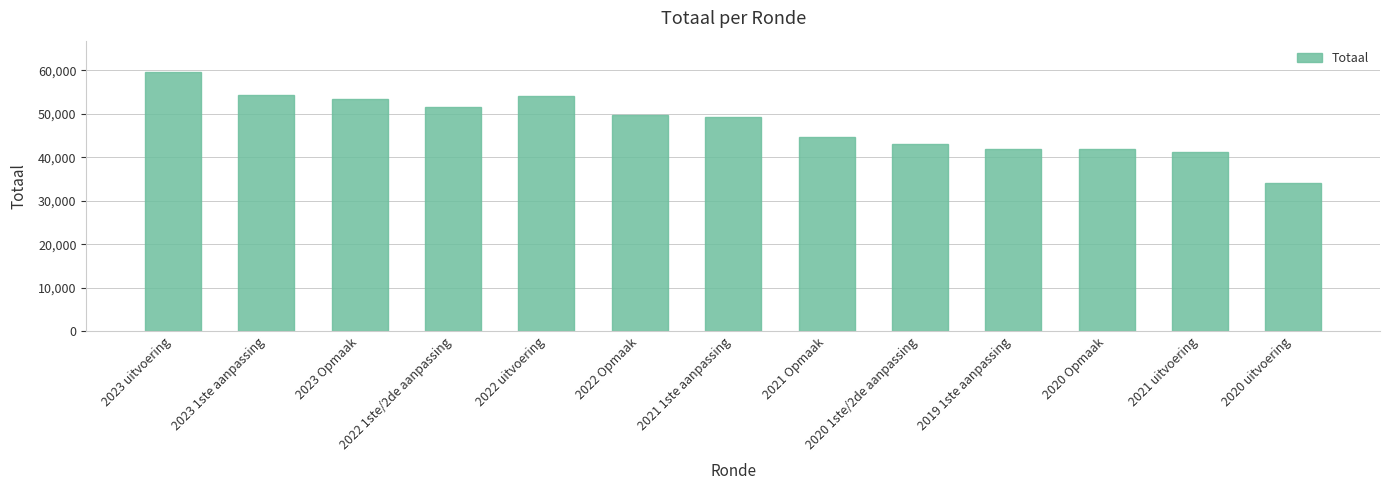

What is the change in value from 2022 uitvoering to 2020 Opmaak?

-12390